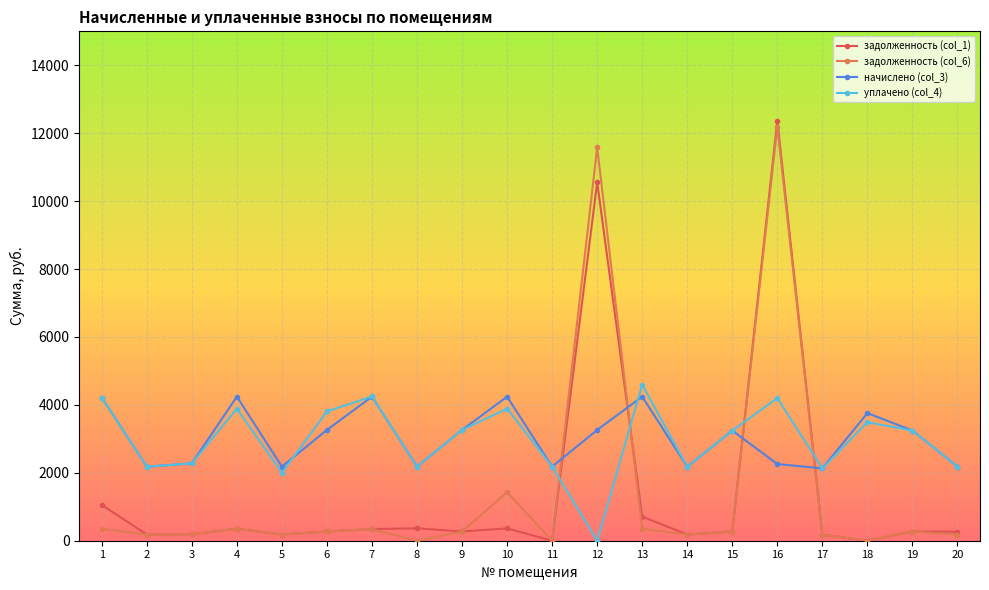

How many data points in задолженность (col_6) are above 270?

11